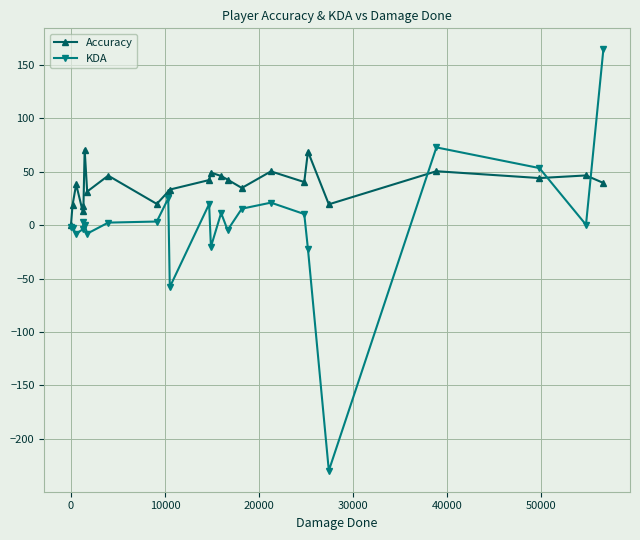

What are all the series names shown in the legend?

Accuracy, KDA